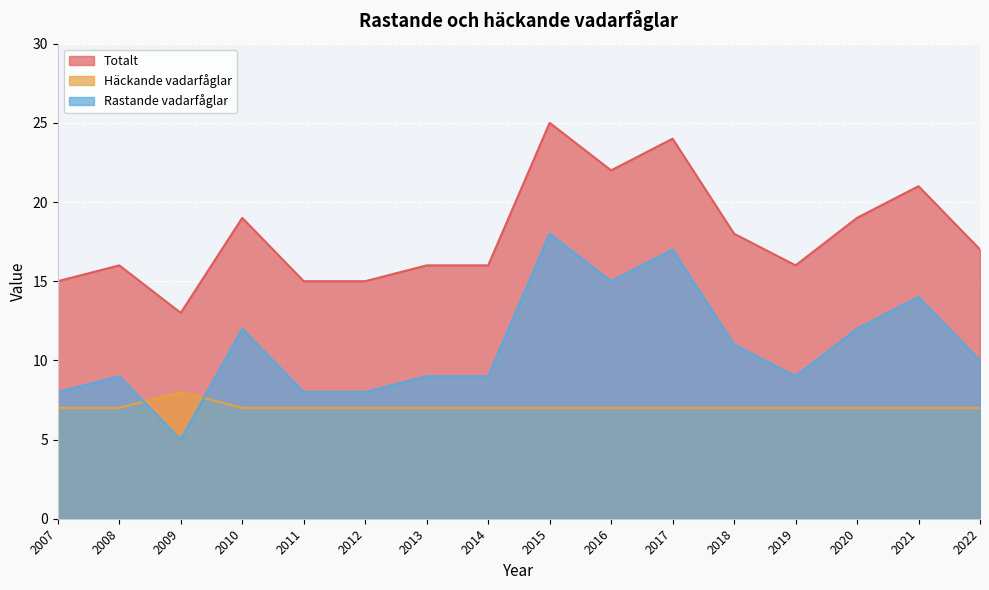

Is it true that Totalt equals 8 at 2010?

False